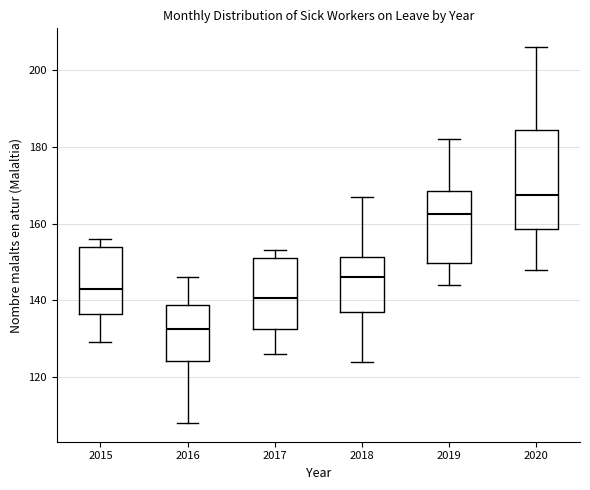

Which box has the lowest median line?

2016